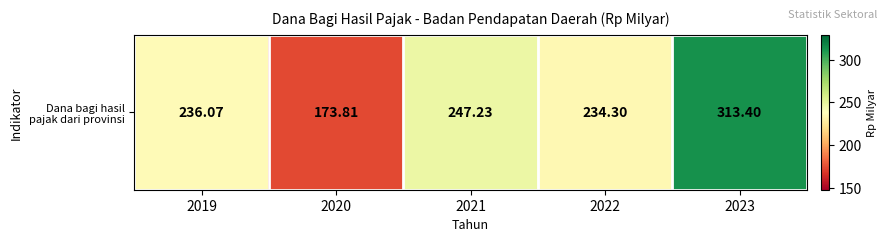

What is the sum of the values at 2022 and 2019?

470.4